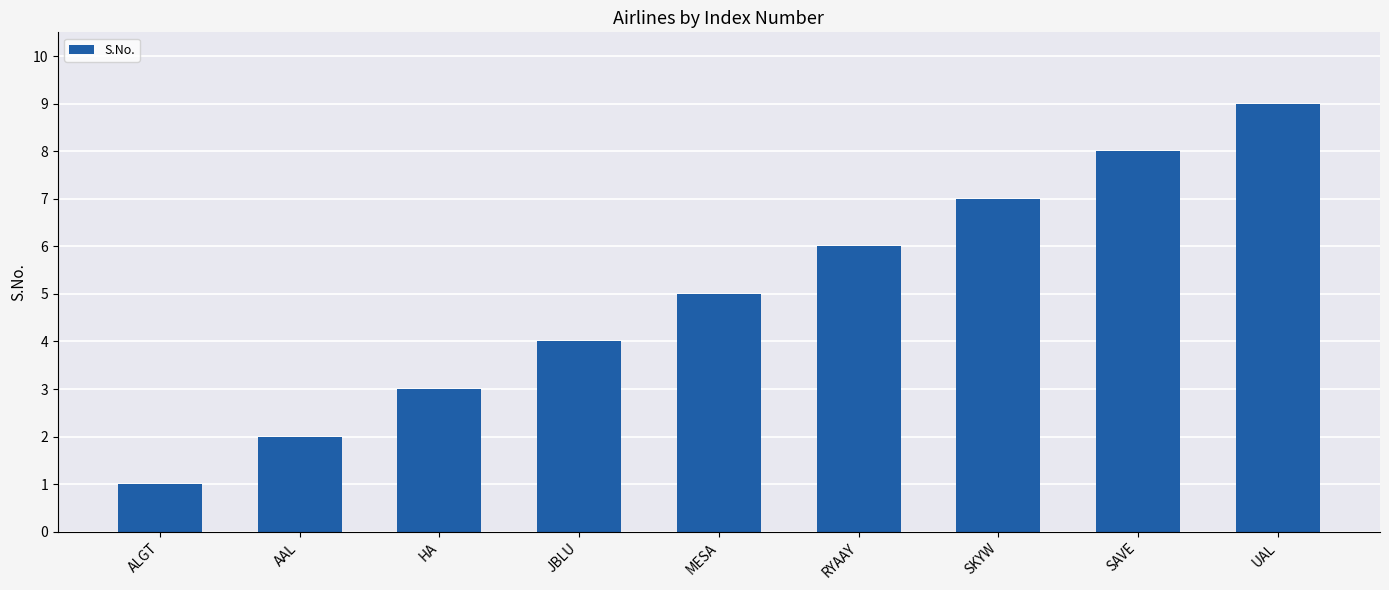

What is the change in value from ALGT to MESA?

+4